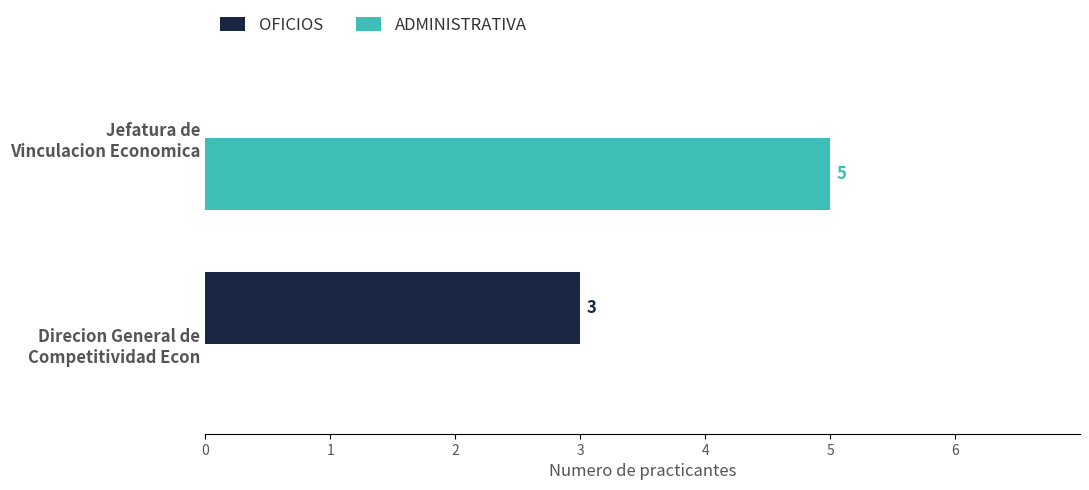

What is the sum of all OFICIOS values?

3